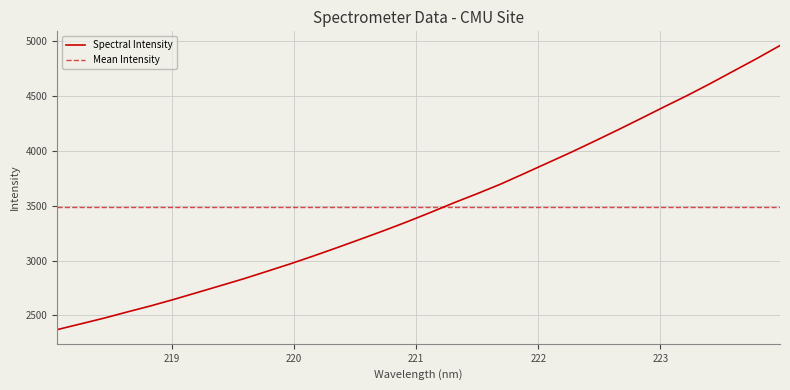

True or false: there are more than 2 points higher than both neighbors.

False